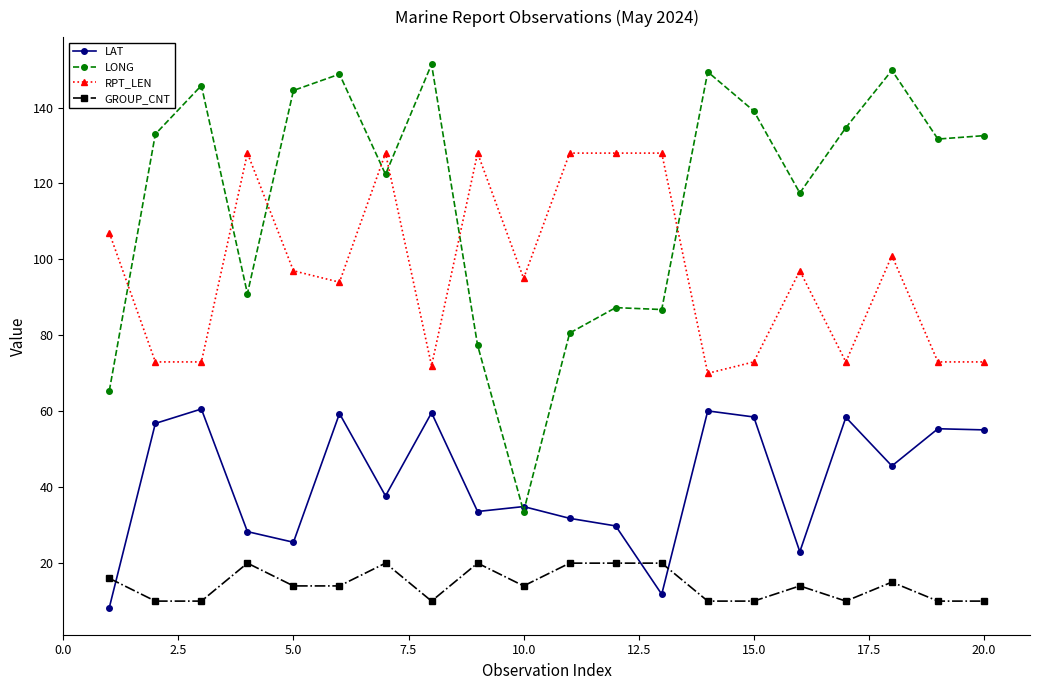

What is the lowest value of the LAT series?

8.3